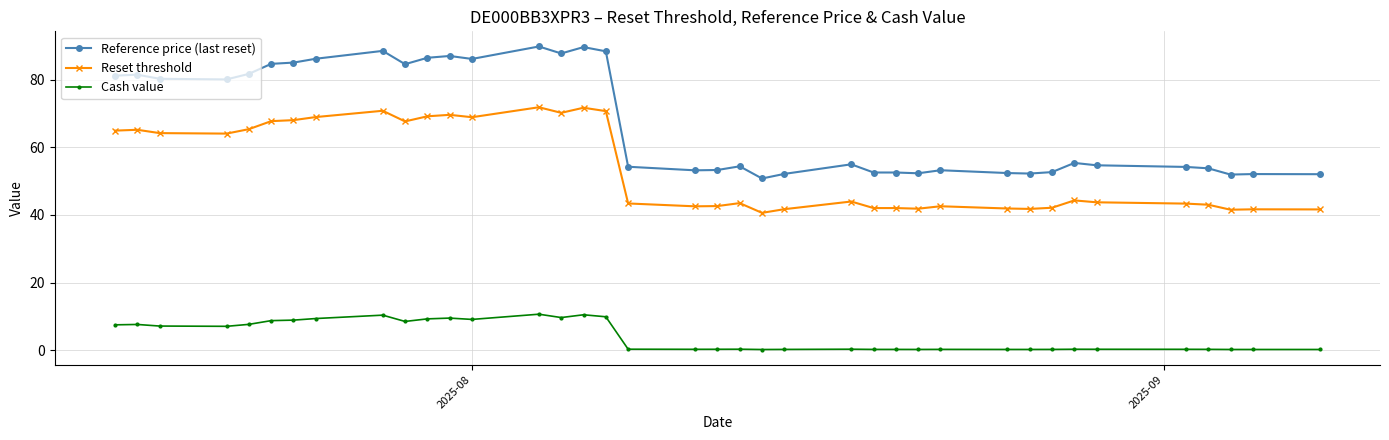

Which series has the widest spread of values?

Reference price (last reset)